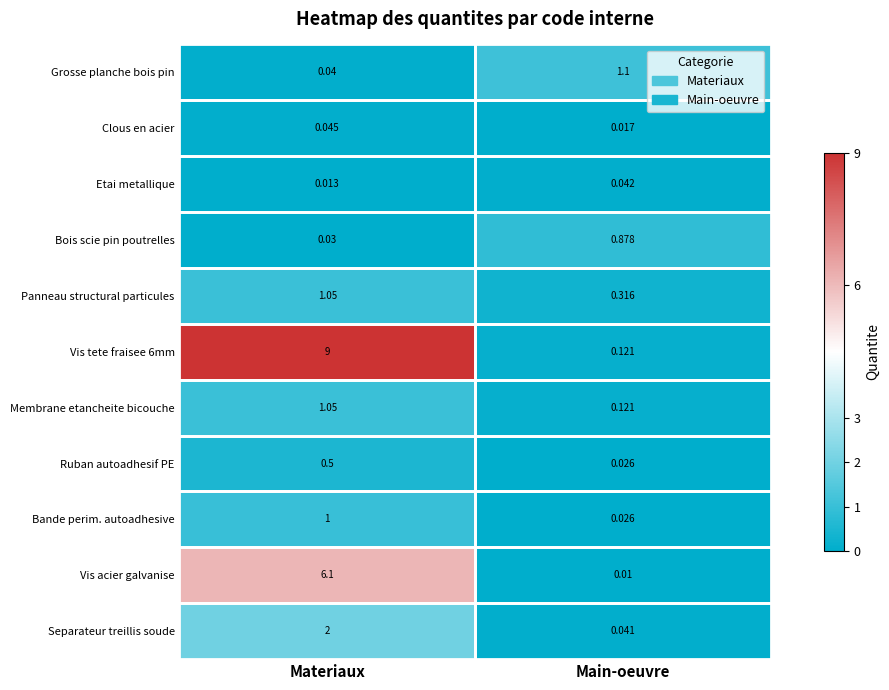

Is the value of Grosse planche bois pin at Main-oeuvre greater than the value of Vis tete fraisee 6mm at Main-oeuvre?

Yes